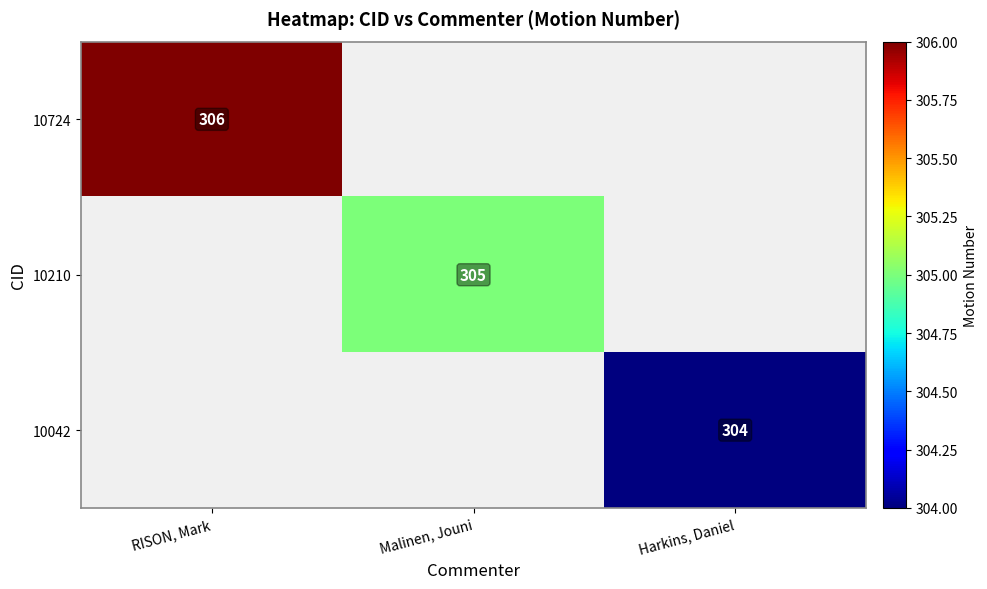

Which category has the highest value across all series?

RISON, Mark